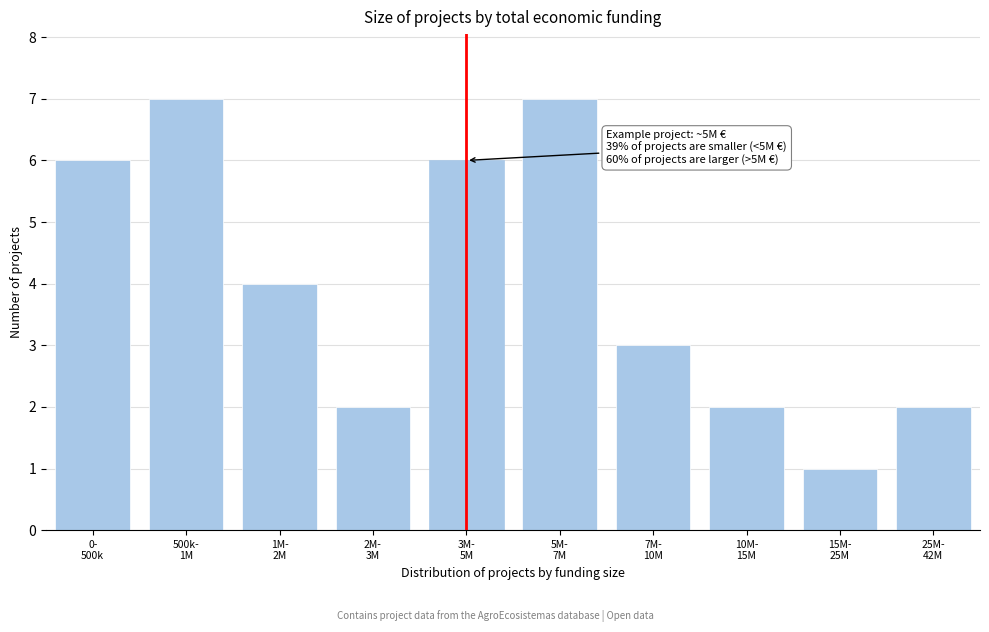

Reading left to right, what are all the values shown in this chart?

6	7	4	2	6	7	3	2	1	2